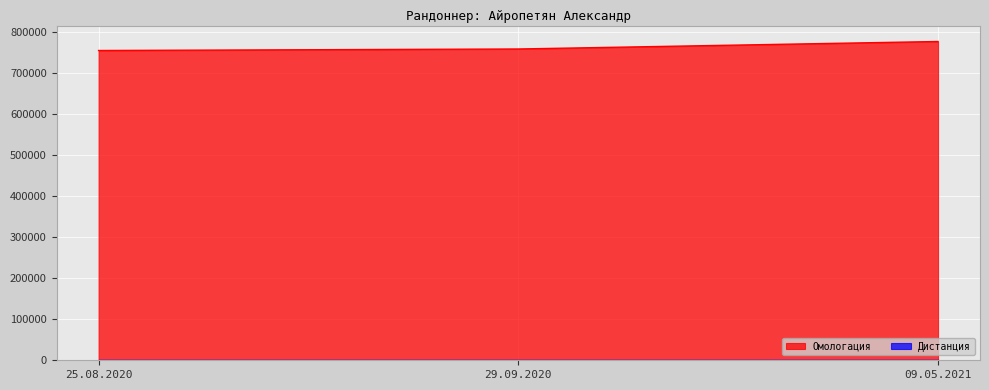

Approximately how many times larger is the value at 25.08.2020 compared to 29.09.2020?

1.0